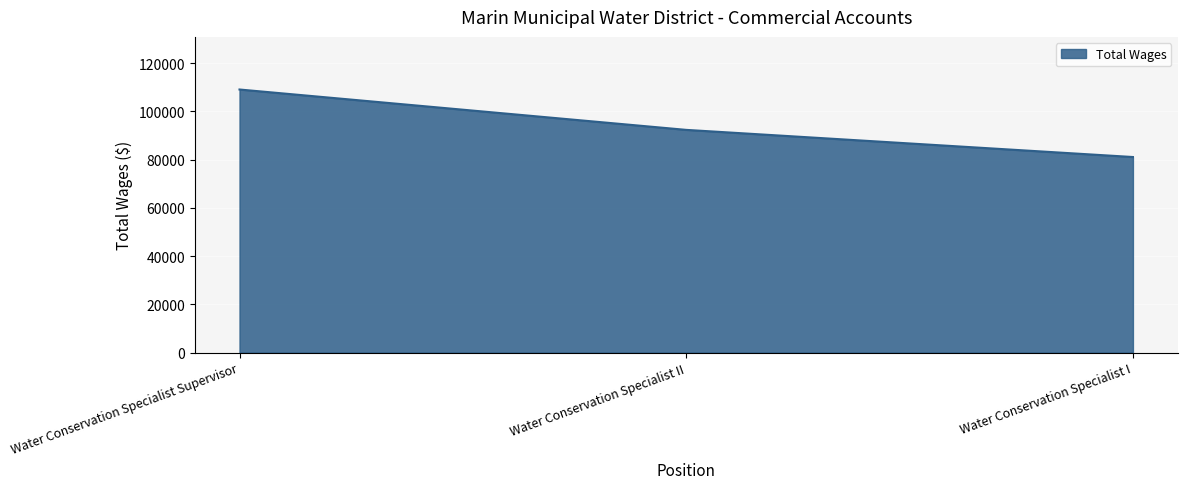

Approximately how many times larger is the value at Water Conservation Specialist I compared to Water Conservation Specialist Supervisor?

0.7